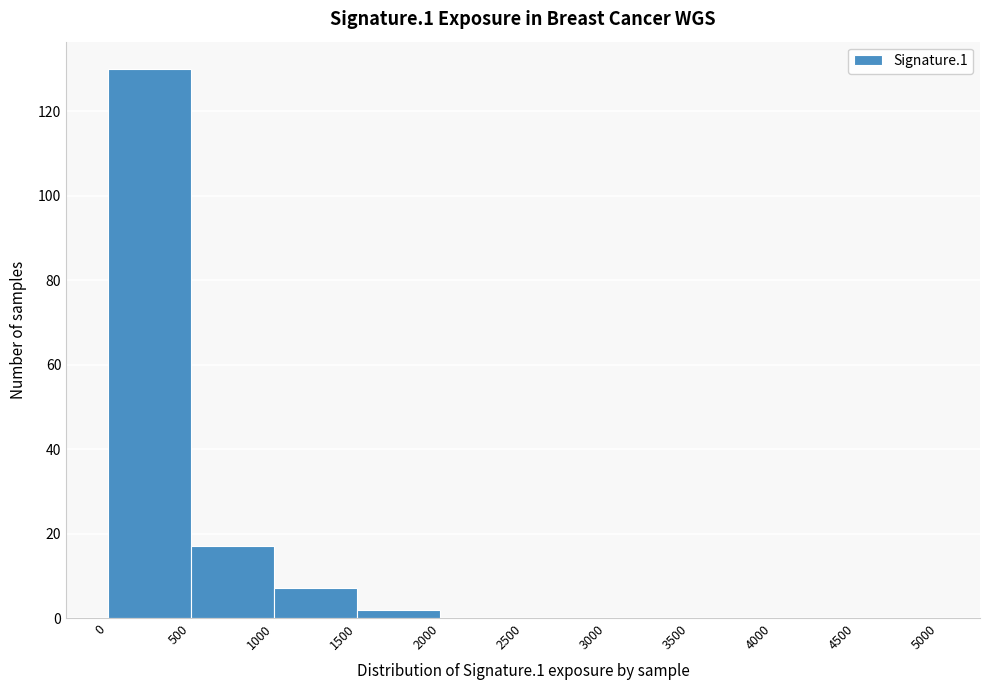

Reading left to right, list every bar in this chart as the range it spans on the x-axis followed by its height. The values are not printed on the chart, so give them approximately, as read against the axis.

0 to 500: 130
500 to 1000: 18
1000 to 1500: 8
1500 to 2000: 2
2000 to 2500: 0
2500 to 3000: 0
3000 to 3500: 0
3500 to 4000: 0
4000 to 4500: 0
4500 to 5000: 0